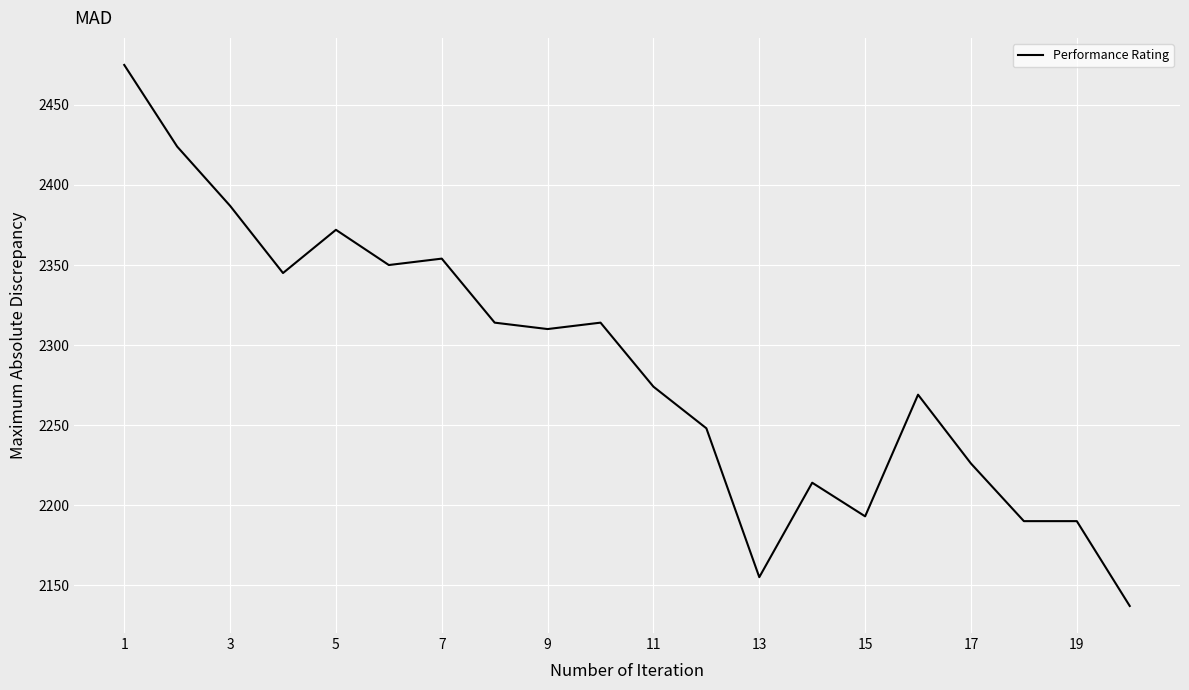

What is the minimum value shown in the chart?

2137